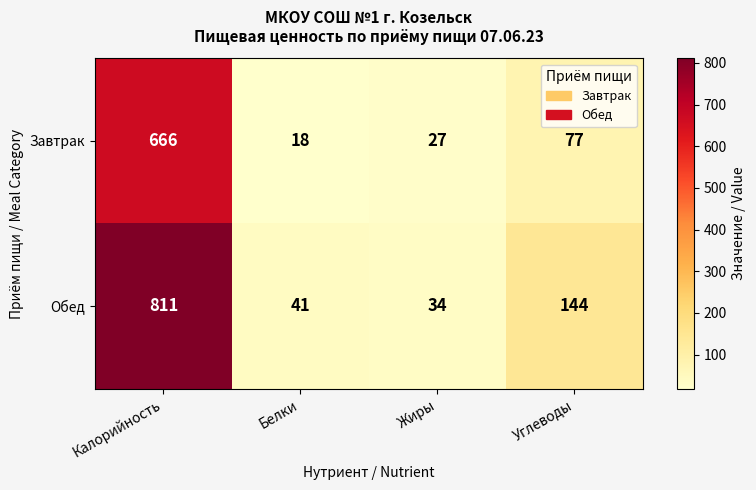

Which category has the lowest value across all series?

Белки